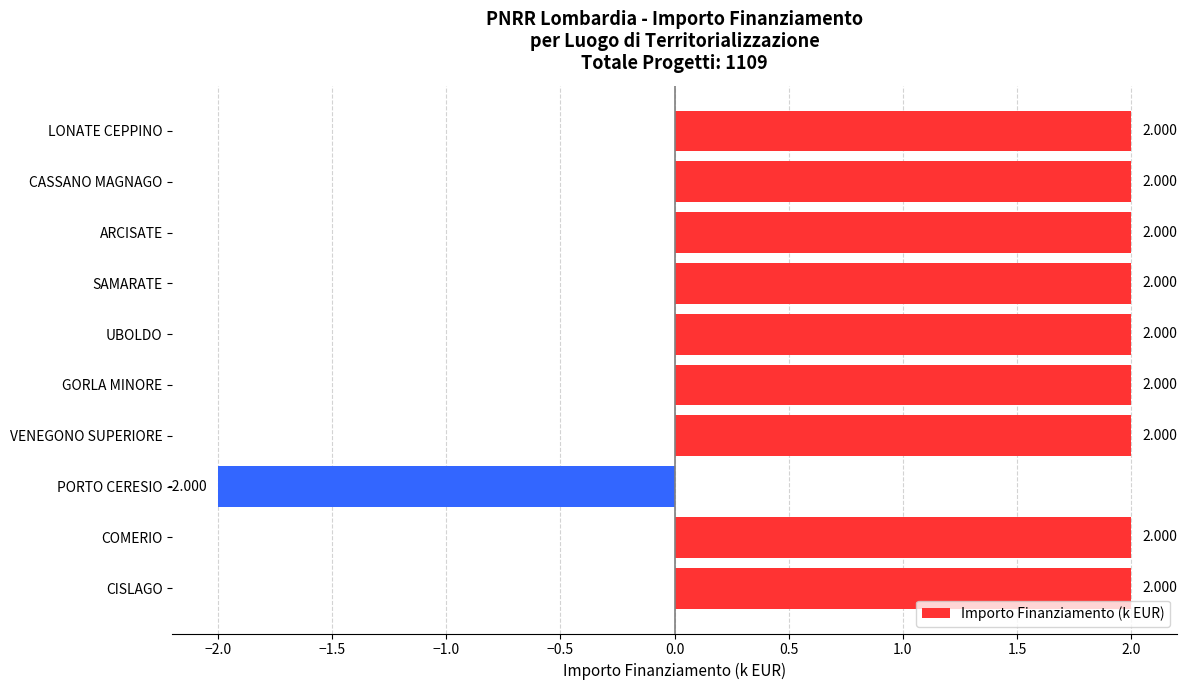

At which category does the chart reach its minimum across all series?

PORTO CERESIO